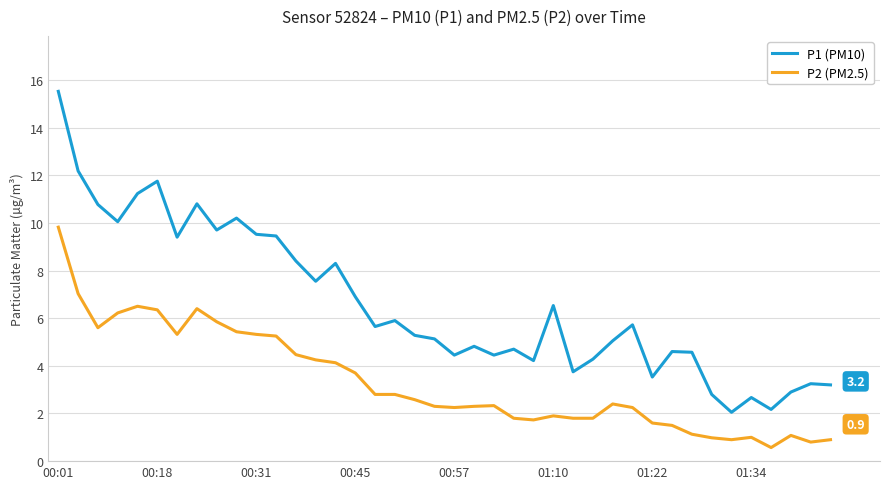

Which series has the largest total across all categories?

P1 (PM10)